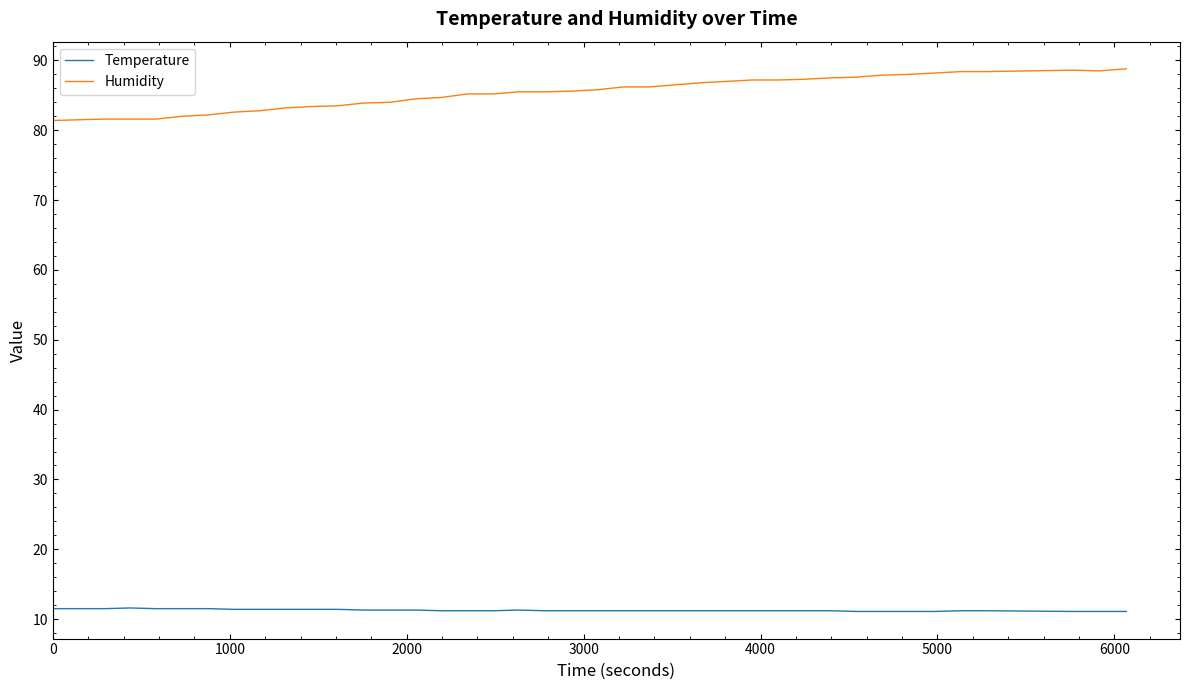

What is the difference between the maximum and minimum values in the Humidity series?

7.4